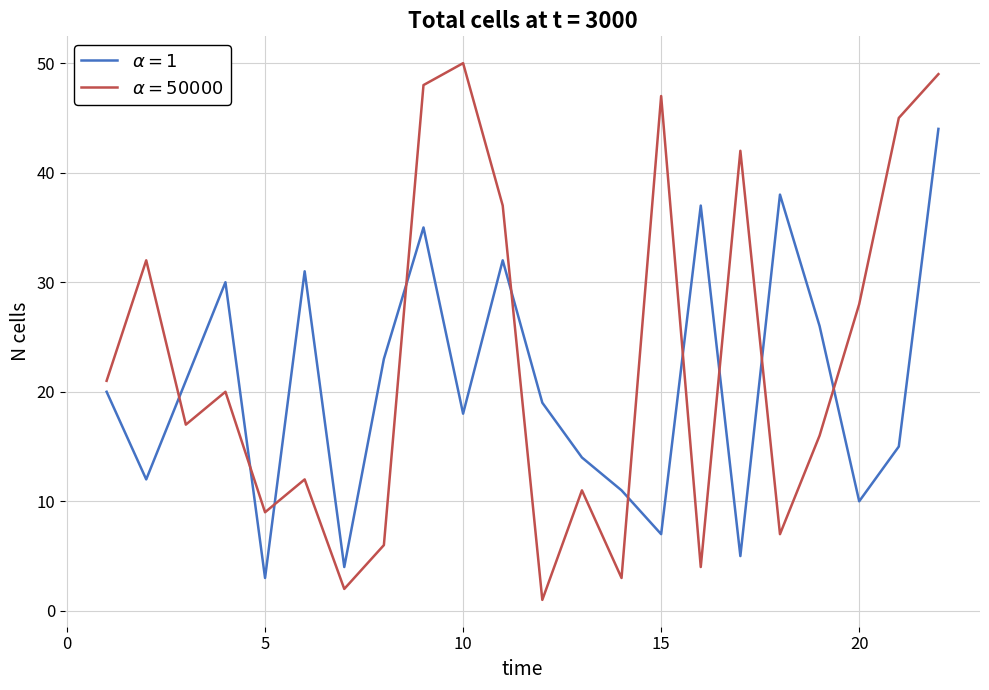

What is the maximum value shown in the chart?

50